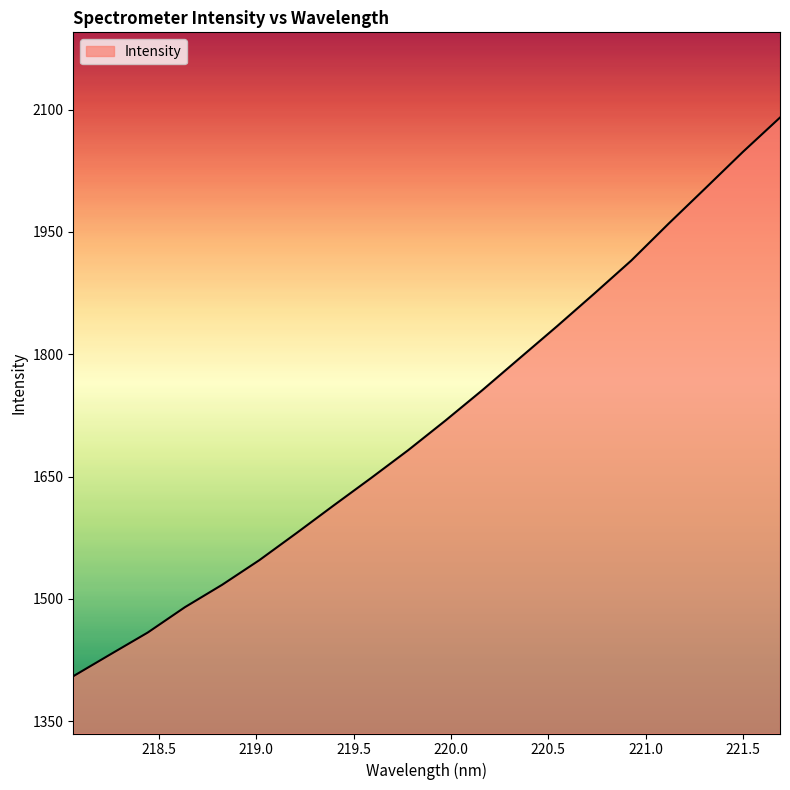

What is the difference between the maximum and minimum values?

685.1